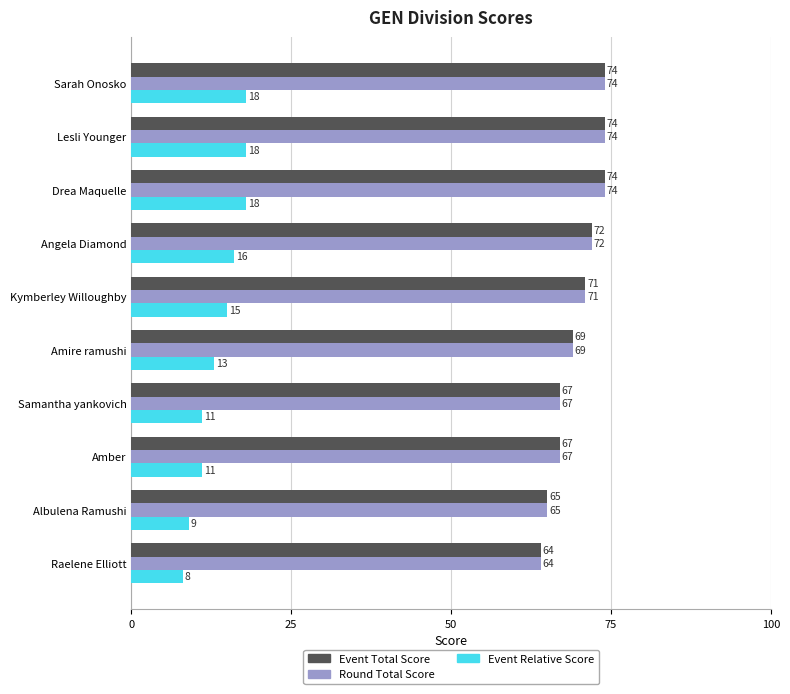

At how many categories does at least one series exceed 23?

10